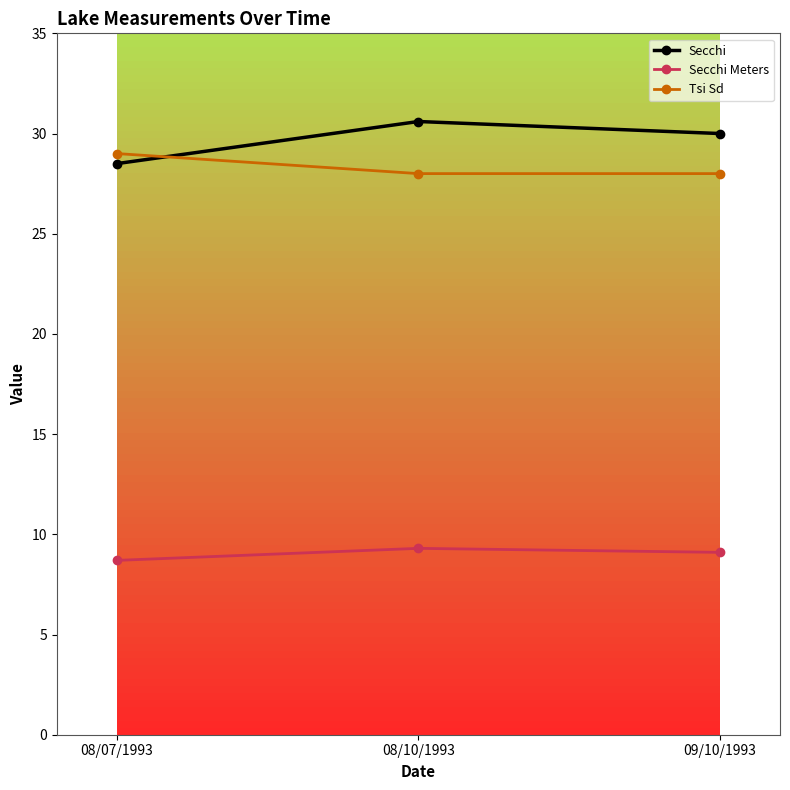

Count the Secchi Meters values in the range 8 to 9.

1